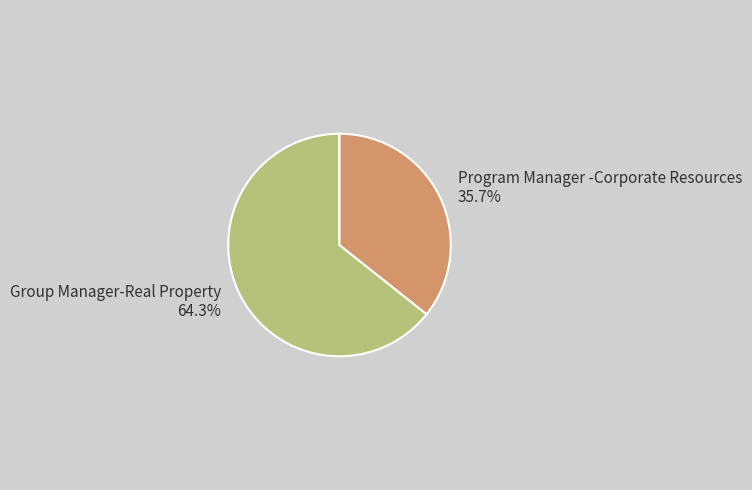

Rank the categories by value from lowest to highest.

Program Manager -Corporate Resources, Group Manager-Real Property